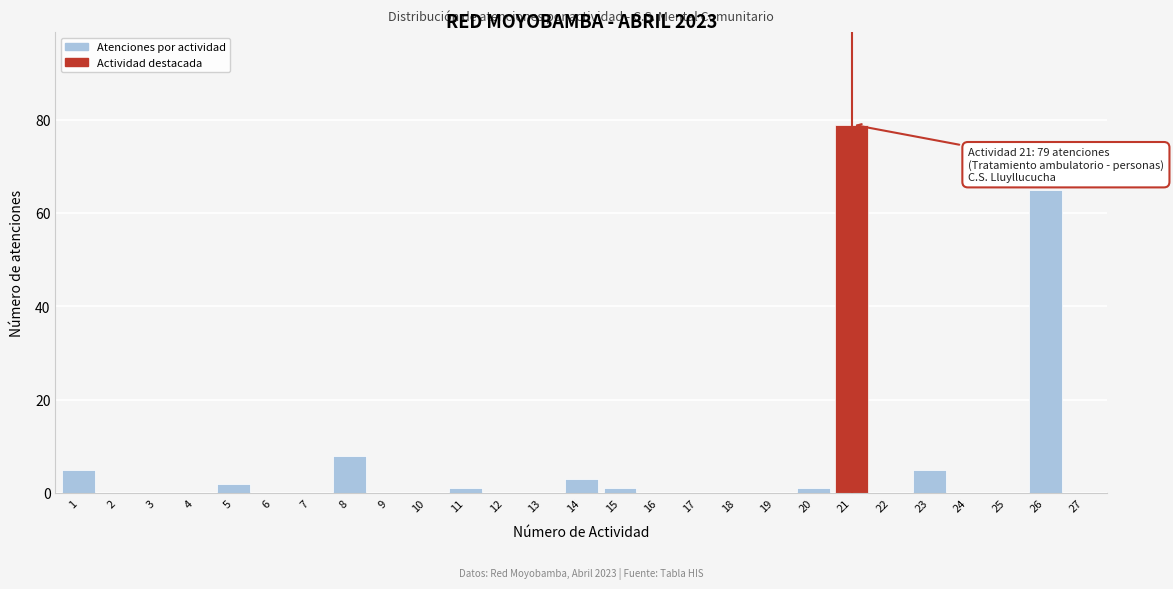

Reading left to right, list all the values displayed in this chart.

1=5	2=0	3=0	4=0	5=2	6=0	7=0	8=8	9=0	10=0	11=1	12=0	13=0	14=3	15=1	16=0	17=0	18=0	19=0	20=1	21=79	22=0	23=5	24=0	25=0	26=65	27=0